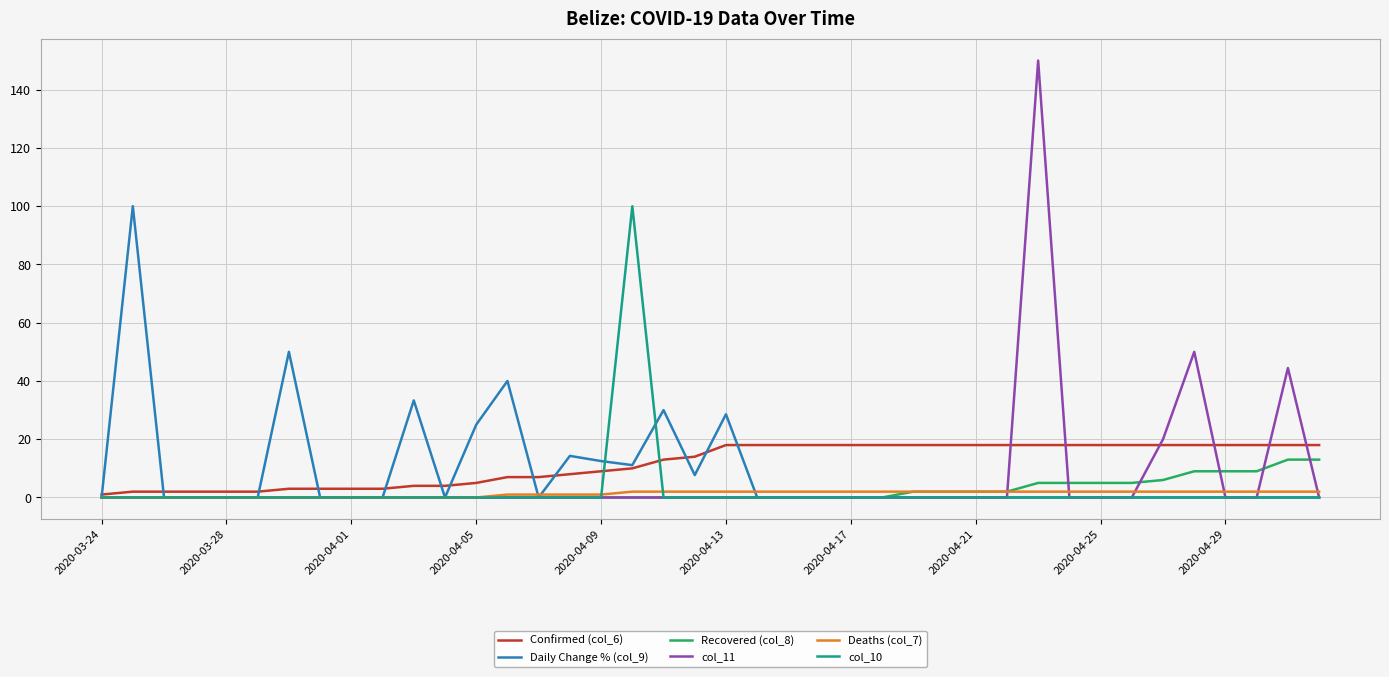

Is this an area chart (filled region under the line)?

No